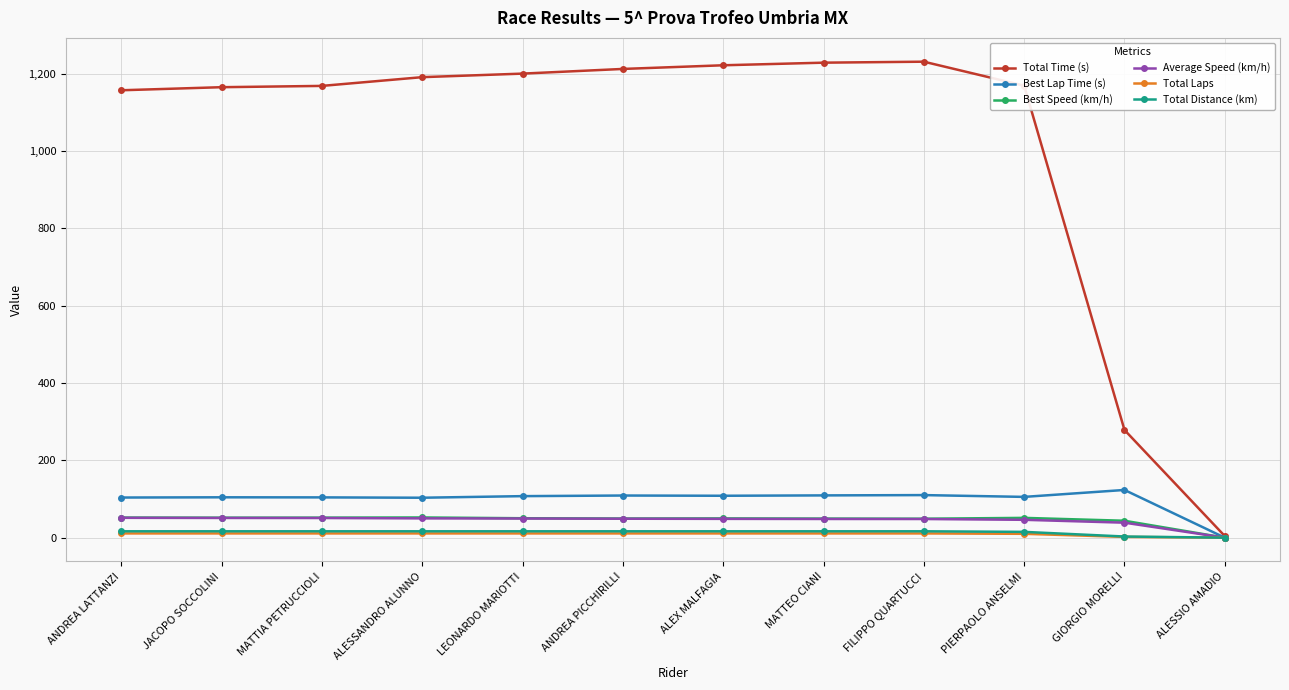

Which series has the largest range (max minus min)?

Total Time (s)